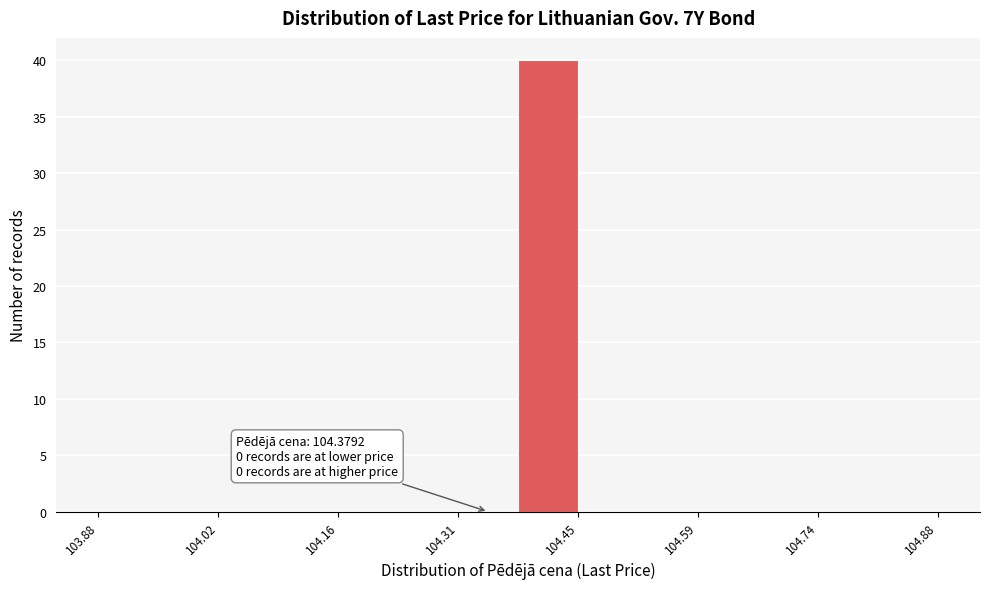

Around what value on the x-axis is the tallest bar? Give the approximate position of its centre, as read against the axis.

104.42